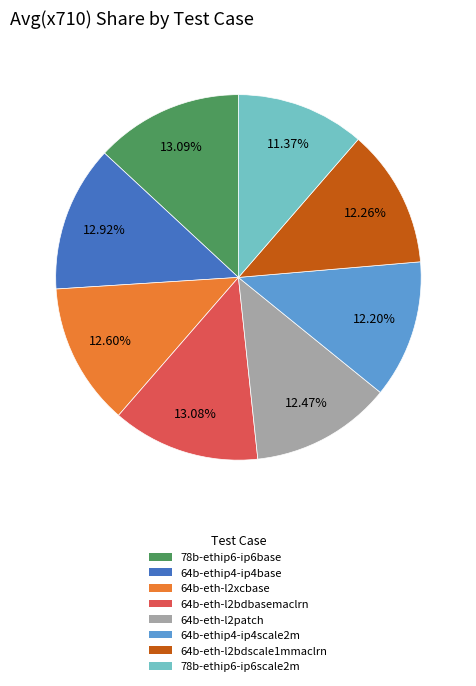

Approximately how many times larger is the value at 78b-ethip6-ip6base compared to 64b-eth-l2xcbase?

1.0